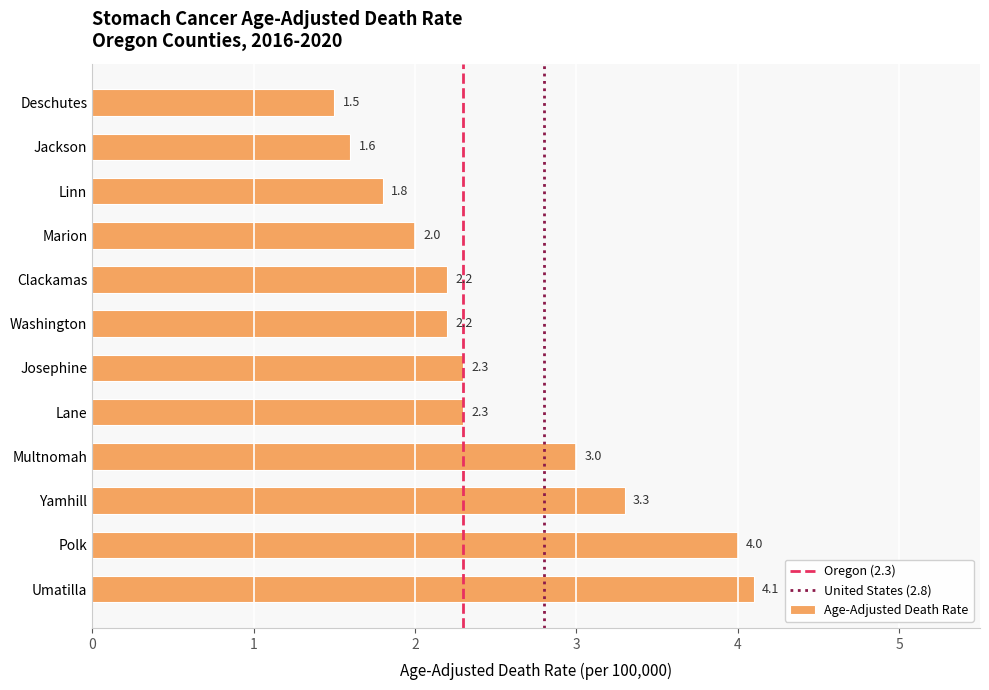

What is the sum of the values at Josephine and Linn?

4.1